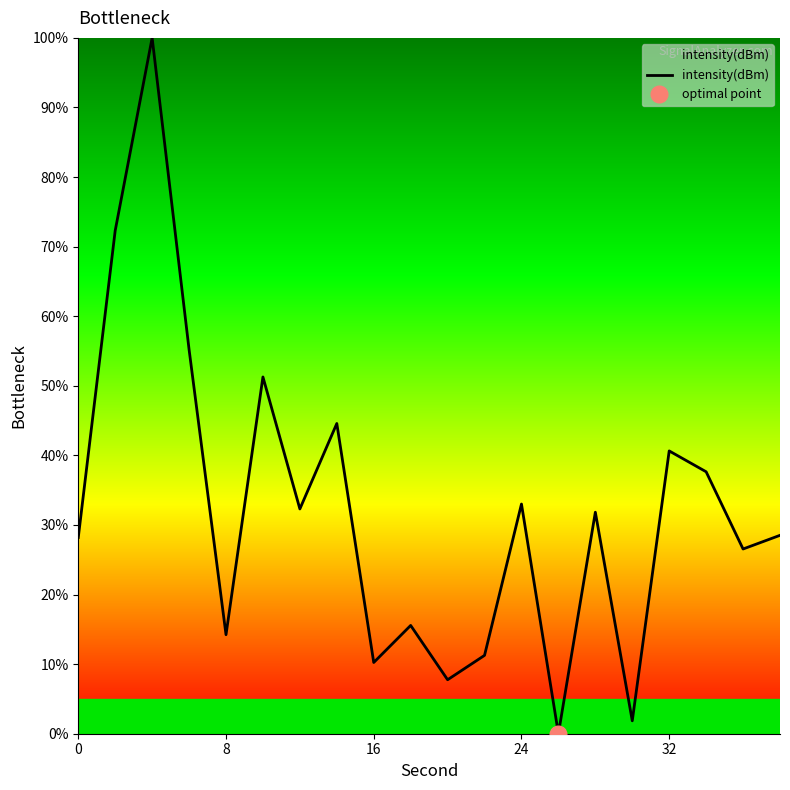

The value of intensity(dBm) at 16 is 5.4. True or false?

False